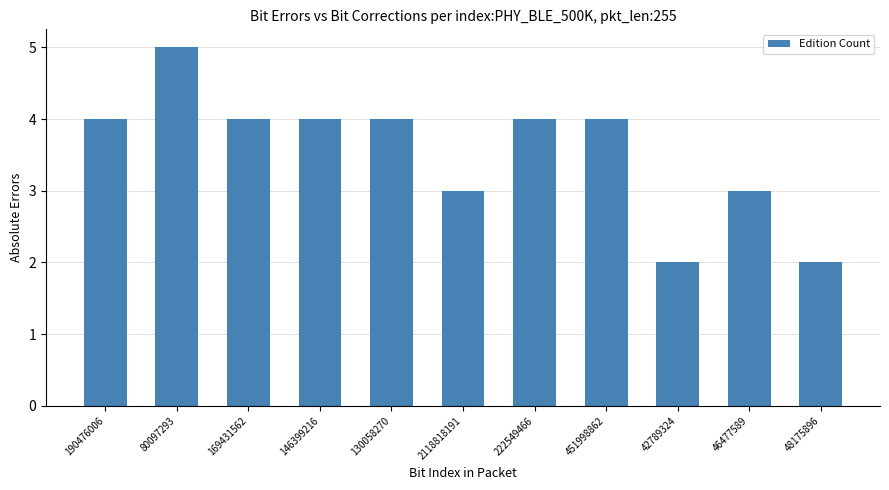

Reading left to right, list all the values displayed in this chart.

4	5	4	4	4	3	4	4	2	3	2